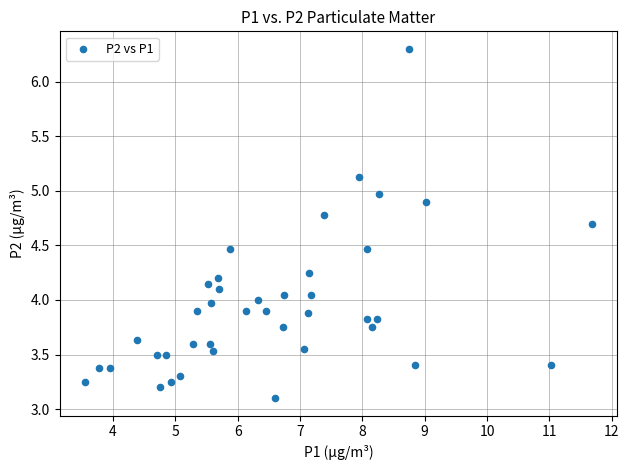

What is the range of X values (max minus min)?

8.1